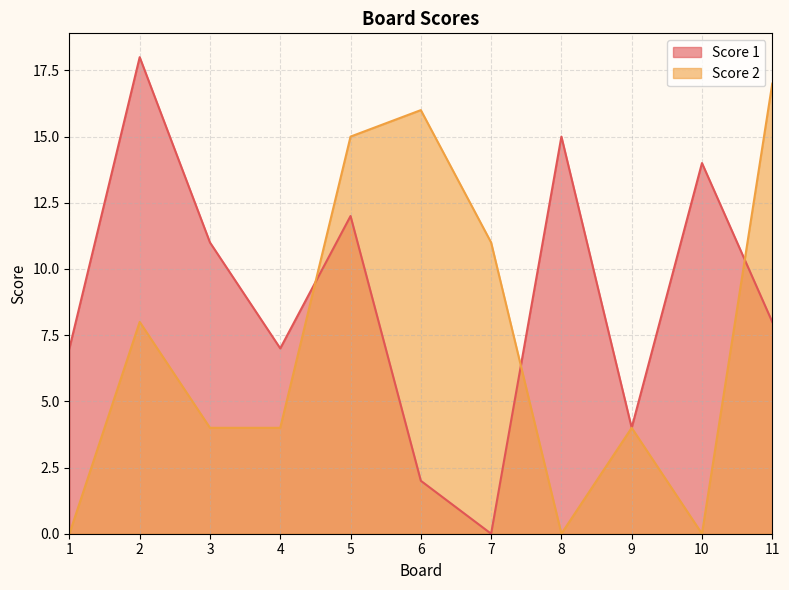

What is the maximum value for Score 2?

17